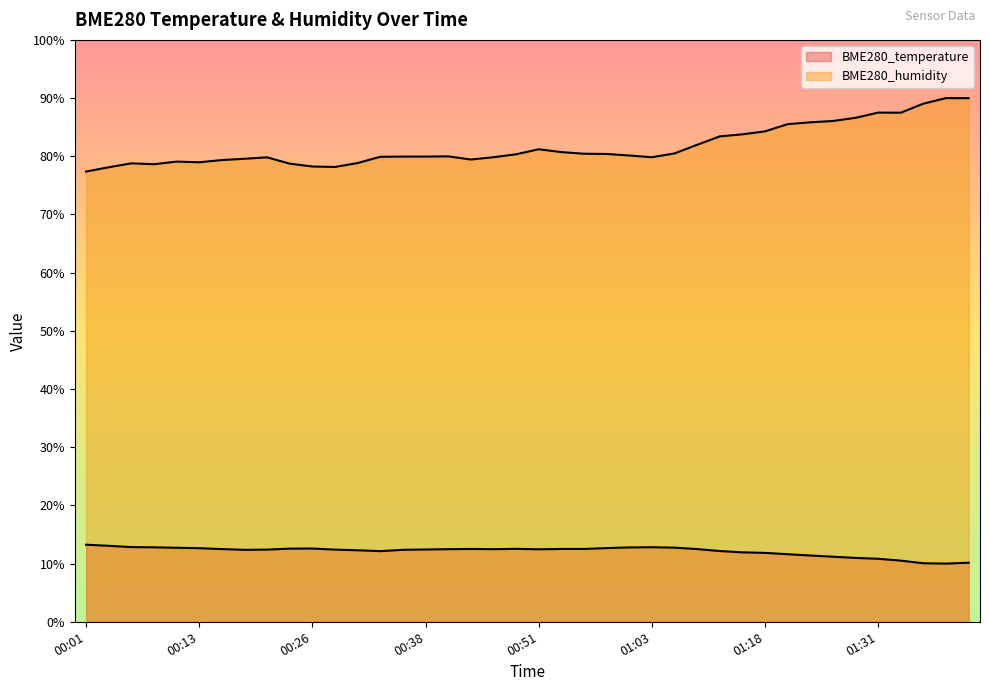

Reading left to right, what are all the values shown in this chart?

BME280_temperature: 13.2	13.1	12.8	12.8	12.7	12.6	12.5	12.4	12.4	12.6	12.6	12.4	12.3	12.1	12.4	12.4	12.5	12.5	12.5	12.5	12.5	12.5	12.5	12.7	12.8	12.8	12.7	12.5	12.2	11.9	11.8	11.6	11.4	11.2	11.0	10.8	10.5	10.1	10.0	10.2
BME280_humidity: 77.4	78.1	78.8	78.6	79.1	79.0	79.3	79.6	79.8	78.7	78.2	78.2	78.8	79.9	79.9	79.9	80.0	79.4	79.8	80.3	81.2	80.7	80.4	80.4	80.1	79.8	80.5	82.0	83.4	83.8	84.3	85.5	85.8	86.1	86.6	87.5	87.5	89.0	90.0	90.0